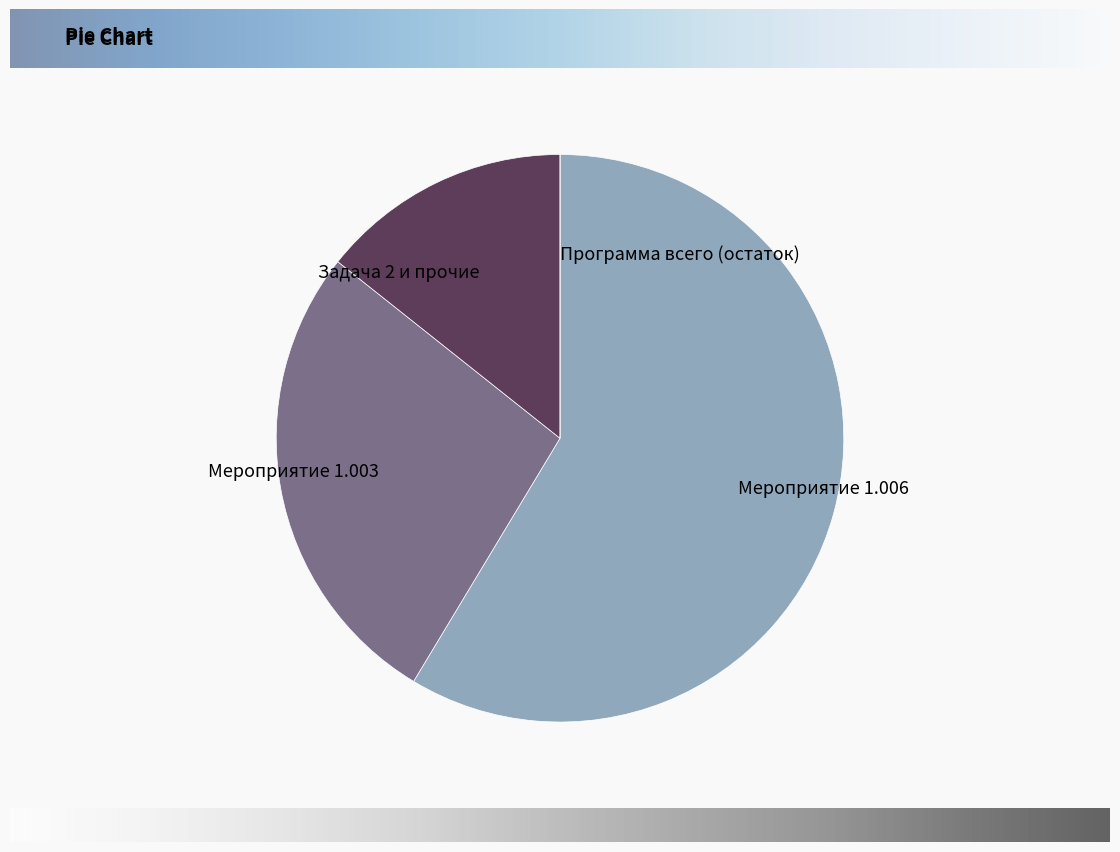

Which has a higher value, Задача 2 и прочие or Мероприятие 1.006?

Мероприятие 1.006